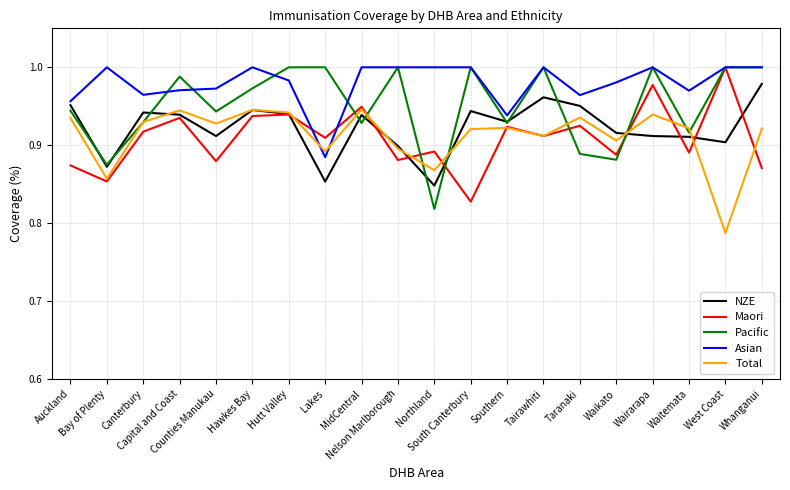

Is the value of Asian at Nelson Marlborough greater than the value of Pacific at Waitemata?

Yes